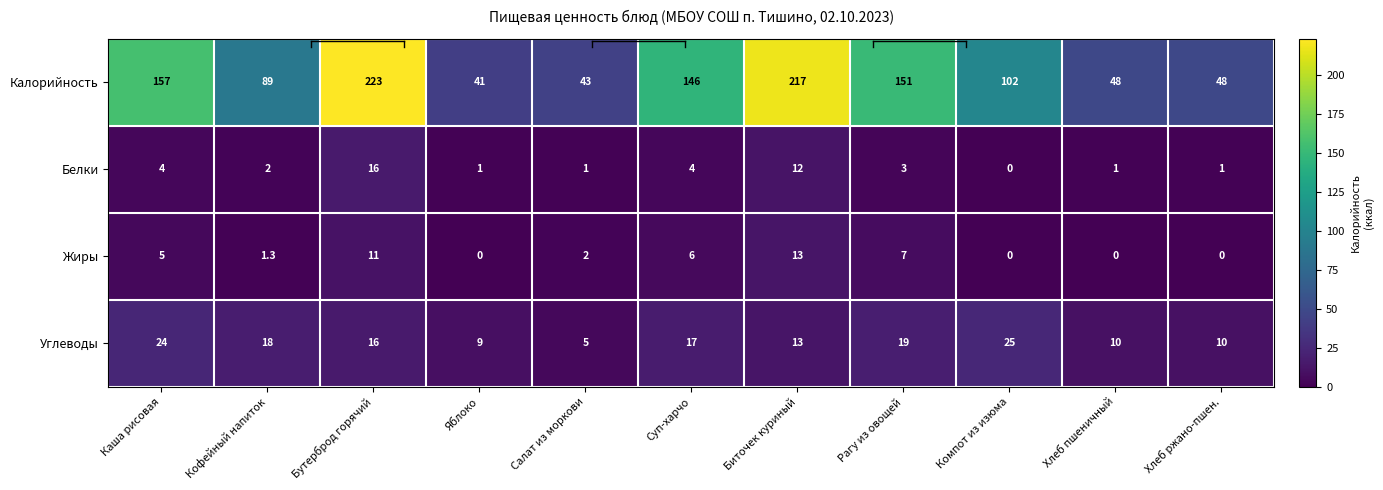

Which series has the largest range (max minus min)?

Калорийность